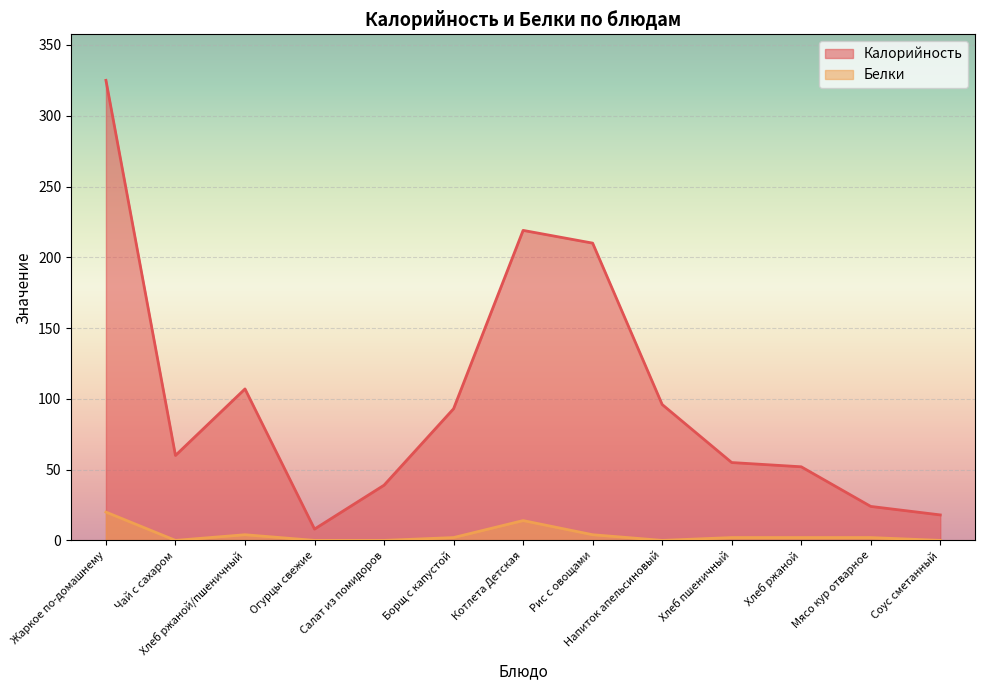

True or false: Белки and Калорийность cross at least once.

False